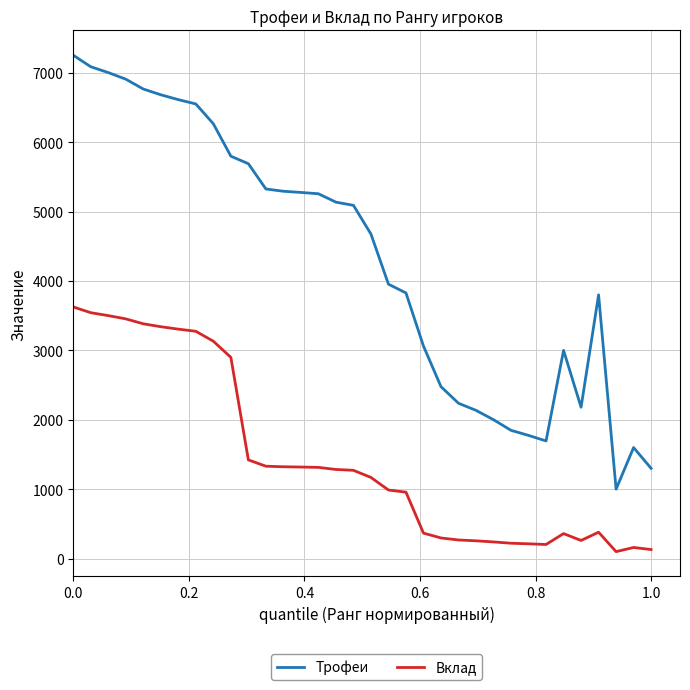

What is the maximum value for Вклад?

3626